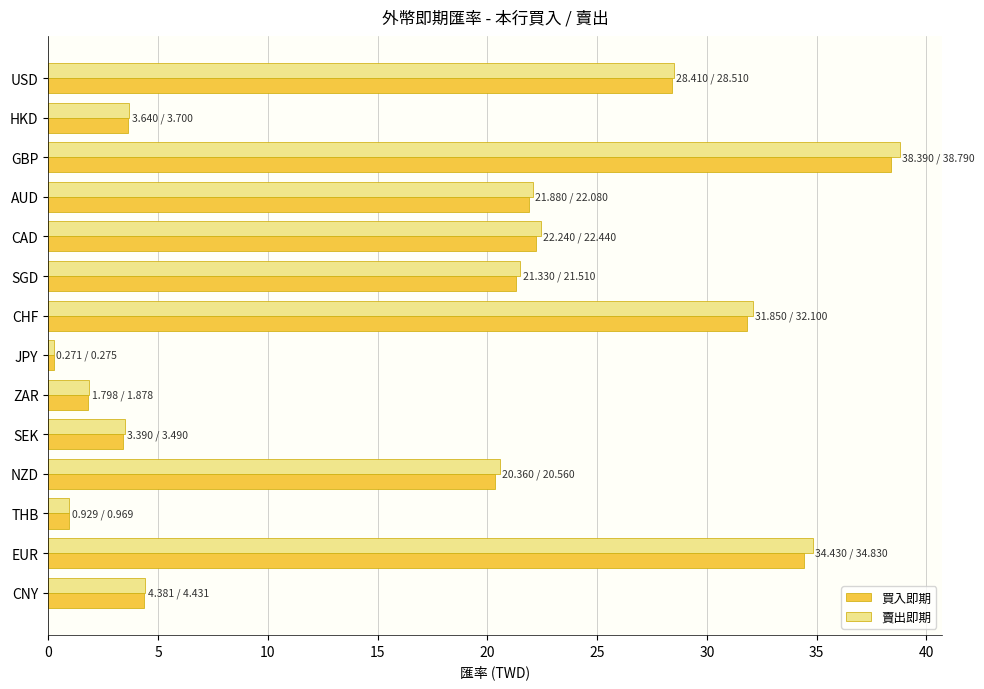

At how many categories does at least one series exceed 20?

8